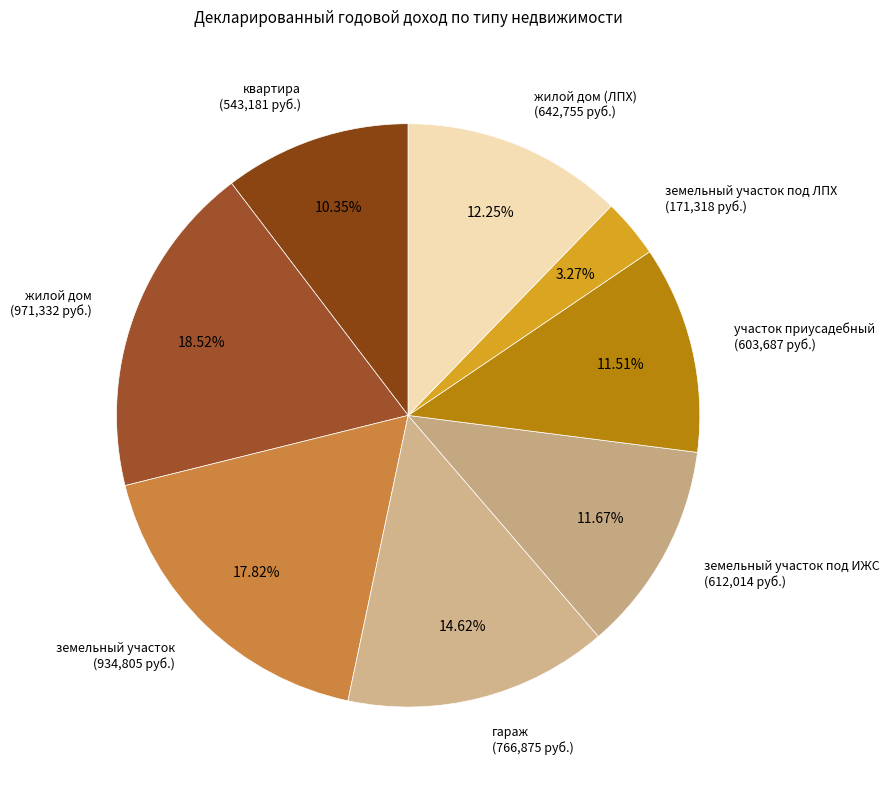

What percentage is the земельный участок под ИЖС slice, to the nearest percent?

12%